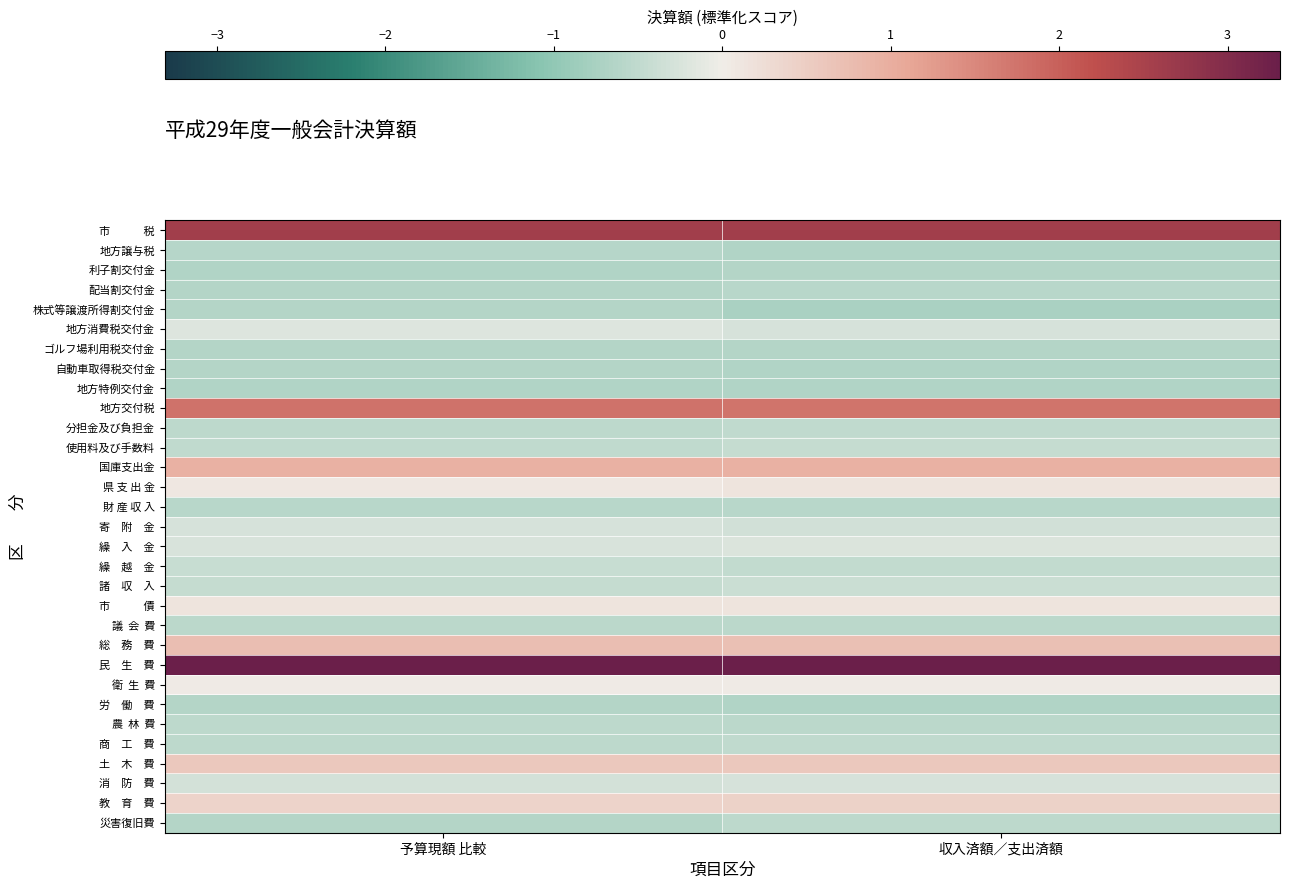

Between 予算現額 比較 and 収入済額／支出済額, which is larger?

収入済額／支出済額